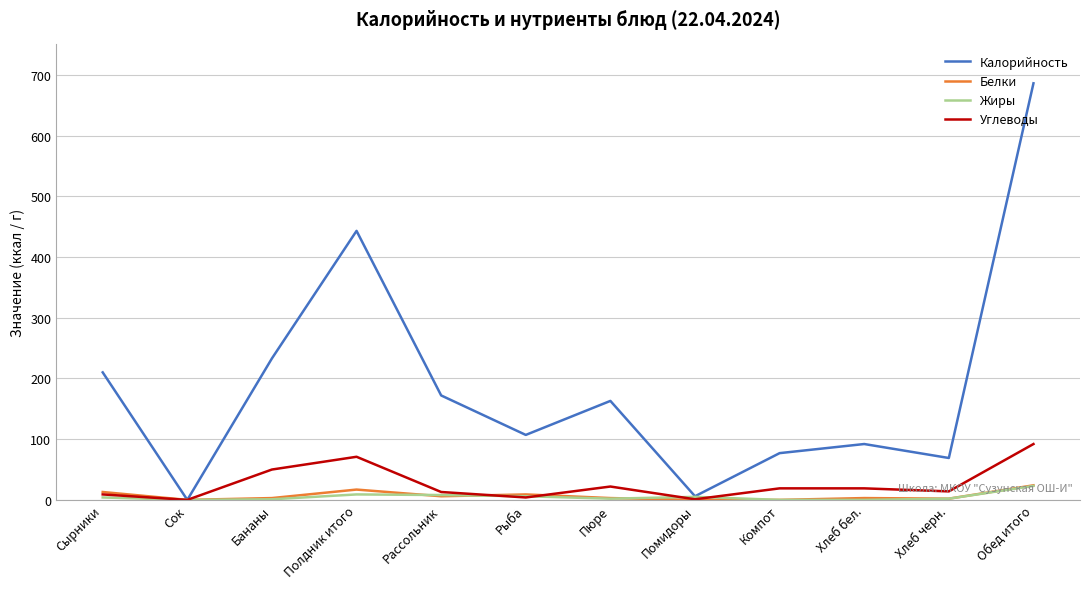

Is the value of Калорийность at Хлеб черн. greater than the value of Жиры at Обед итого?

Yes